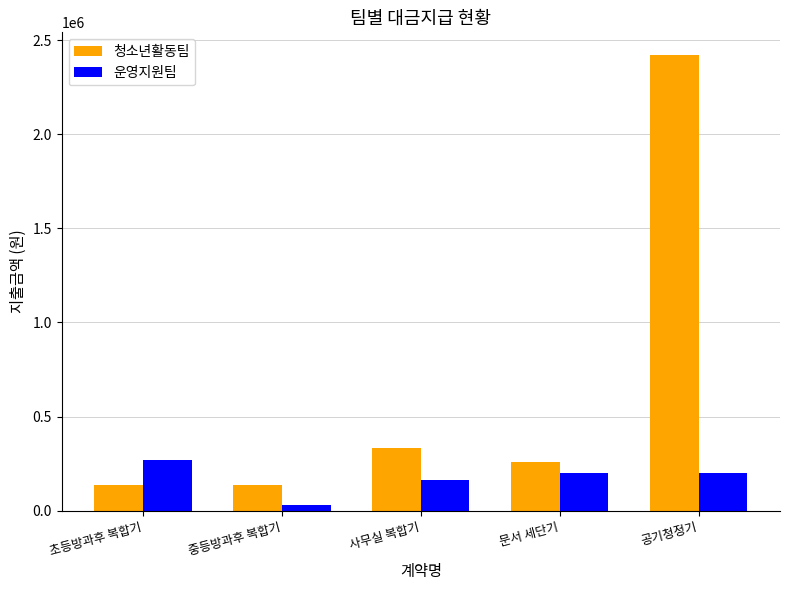

The value of 청소년활동팀 at 중등방과후 복합기 is 135000. True or false?

True